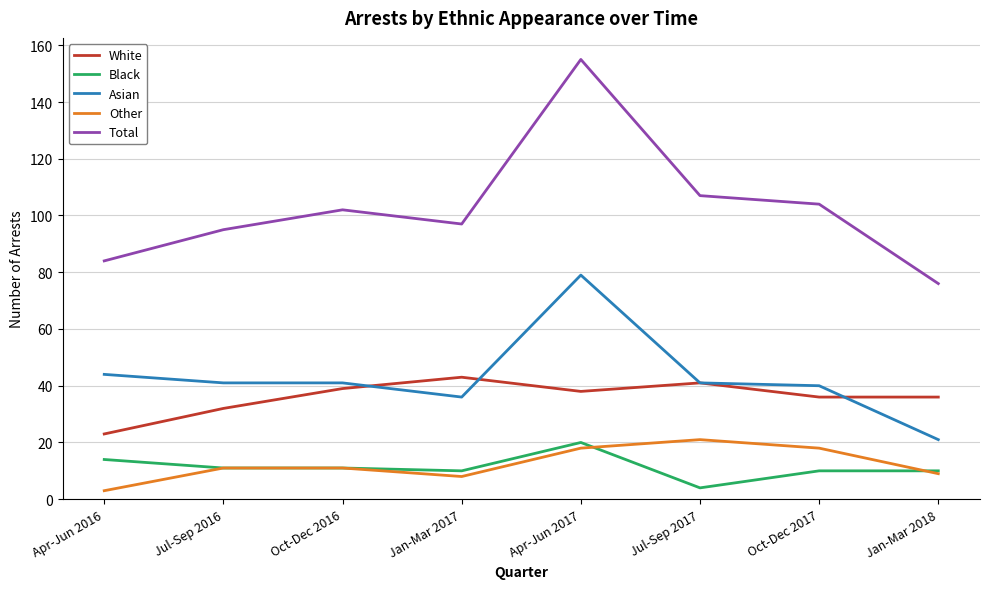

What is the smallest value displayed?

3